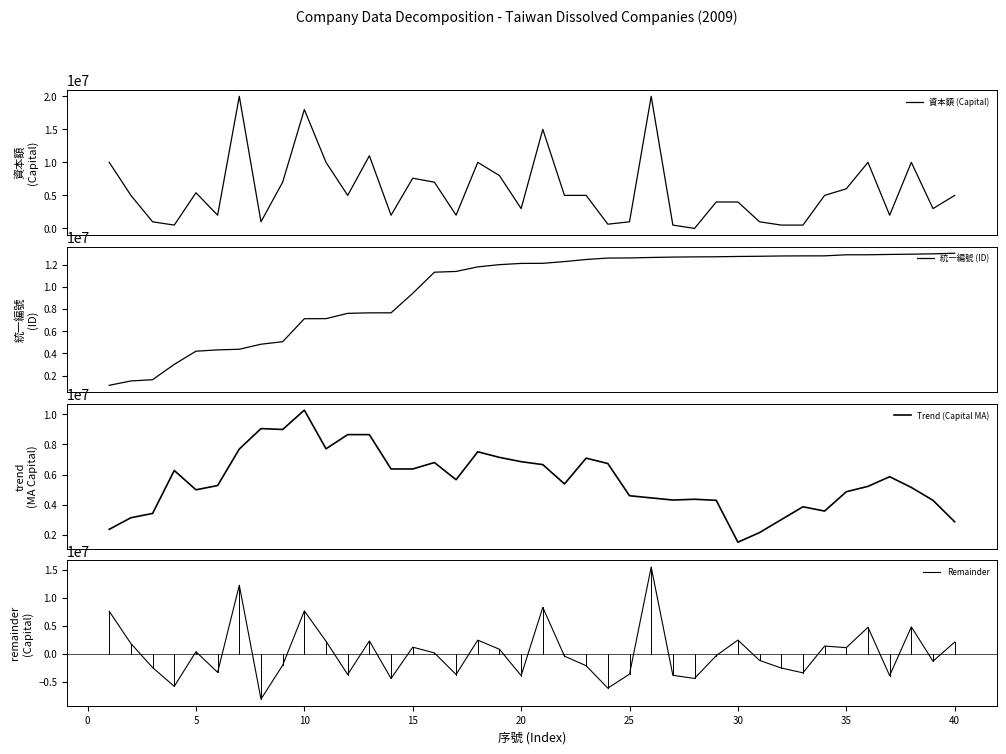

Reading left to right, what are all the values shown in this chart?

資本額 (Capital): 10000000.0	5000000.0	1000000.0	500000.0	5400000.0	2000000.0	20000000.0	1000000.0	7000000.0	18000000.0	10000000.0	5000000.0	11000000.0	2000000.0	7600000.0	7000000.0	2000000.0	10000000.0	8000000.0	3000000.0	15000000.0	5000000.0	5000000.0	640000.0	1000000.0	20000000.0	500000.0	0.0	4000000.0	4000000.0	1000000.0	500000.0	500000.0	5000000.0	6000000.0	10000000.0	2000000.0	10000000.0	3000000.0	5000000.0
統一編號 (ID): 1128286.0	1520275.0	1634925.0	3019600.0	4204651.0	4325655.0	4383492.0	4837121.0	5063550.0	7138923.0	7145810.0	7624733.0	7669914.0	7671307.0	9429721.0	11337847.0	11407300.0	11819730.0	12020234.0	12130859.0	12140364.0	12296788.0	12486318.0	12613047.0	12626057.0	12667373.0	12702907.0	12720068.0	12730853.0	12758943.0	12776463.0	12803052.0	12810639.0	12814558.0	12911502.0	12912072.0	12941442.0	12964583.0	12995713.0	13050447.0
Trend (Capital MA): 2357142.9	3128571.4	3414285.7	6271428.6	4985714.3	5271428.6	7700000.0	9057142.9	9000000.0	10285714.3	7714285.7	8657142.9	8657142.9	6371428.6	6371428.6	6800000.0	5657142.9	7514285.7	7142857.1	6857142.9	6662857.1	5377142.9	7091428.6	6734285.7	4591428.6	4448571.4	4305714.3	4357142.9	4285714.3	1500000.0	2142857.1	3000000.0	3857142.9	3571428.6	4857142.9	5214285.7	5857142.9	5142857.1	4285714.3	2857142.9
Remainder: 7642857.1	1871428.6	-2414285.7	-5771428.6	414285.7	-3271428.6	12300000.0	-8057142.9	-2000000.0	7714285.7	2285714.3	-3657142.9	2342857.1	-4371428.6	1228571.4	200000.0	-3657142.9	2485714.3	857142.9	-3857142.9	8337142.9	-377142.9	-2091428.6	-6094285.7	-3591428.6	15551428.6	-3805714.3	-4357142.9	-285714.3	2500000.0	-1142857.1	-2500000.0	-3357142.9	1428571.4	1142857.1	4785714.3	-3857142.9	4857142.9	-1285714.3	2142857.1